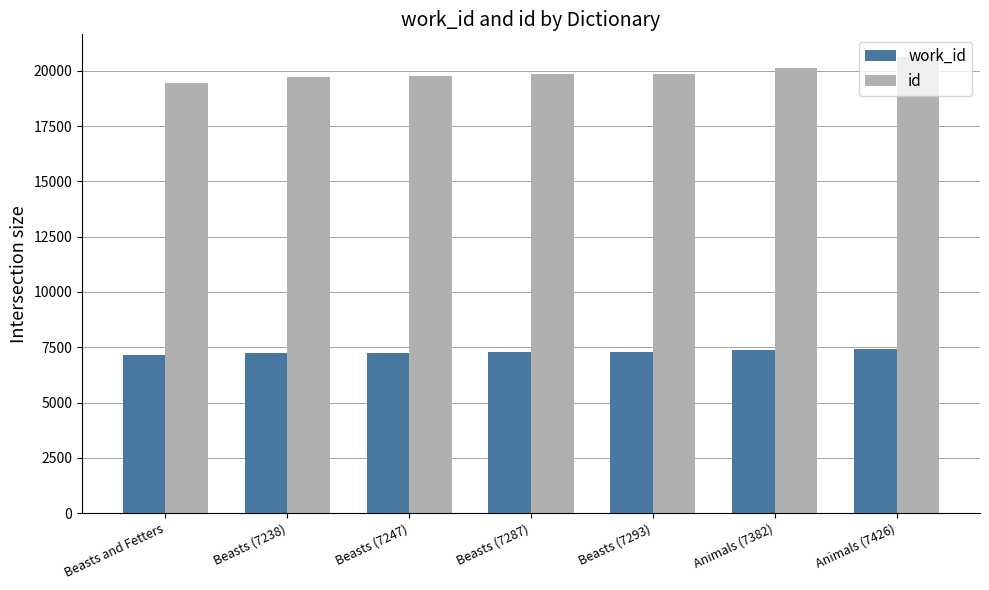

What is the difference between the highest and lowest values at Animals (7382)?

12764